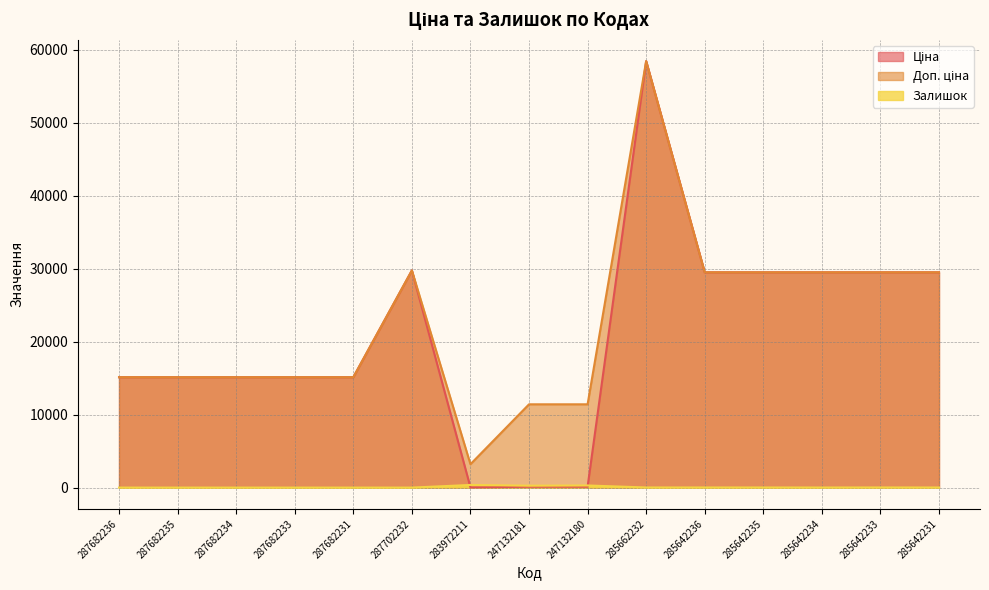

What is the spread (max minus min) of values at 285642233?

29475.5